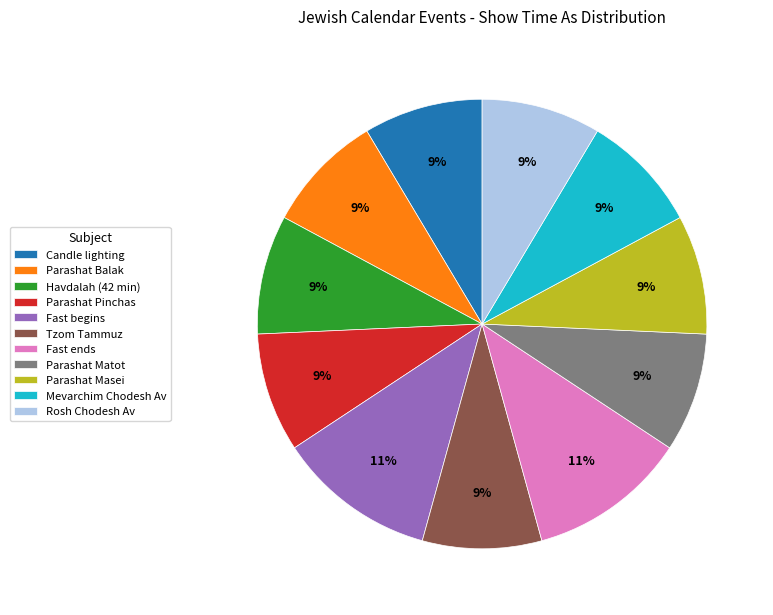

How many segments does this pie chart have?

11